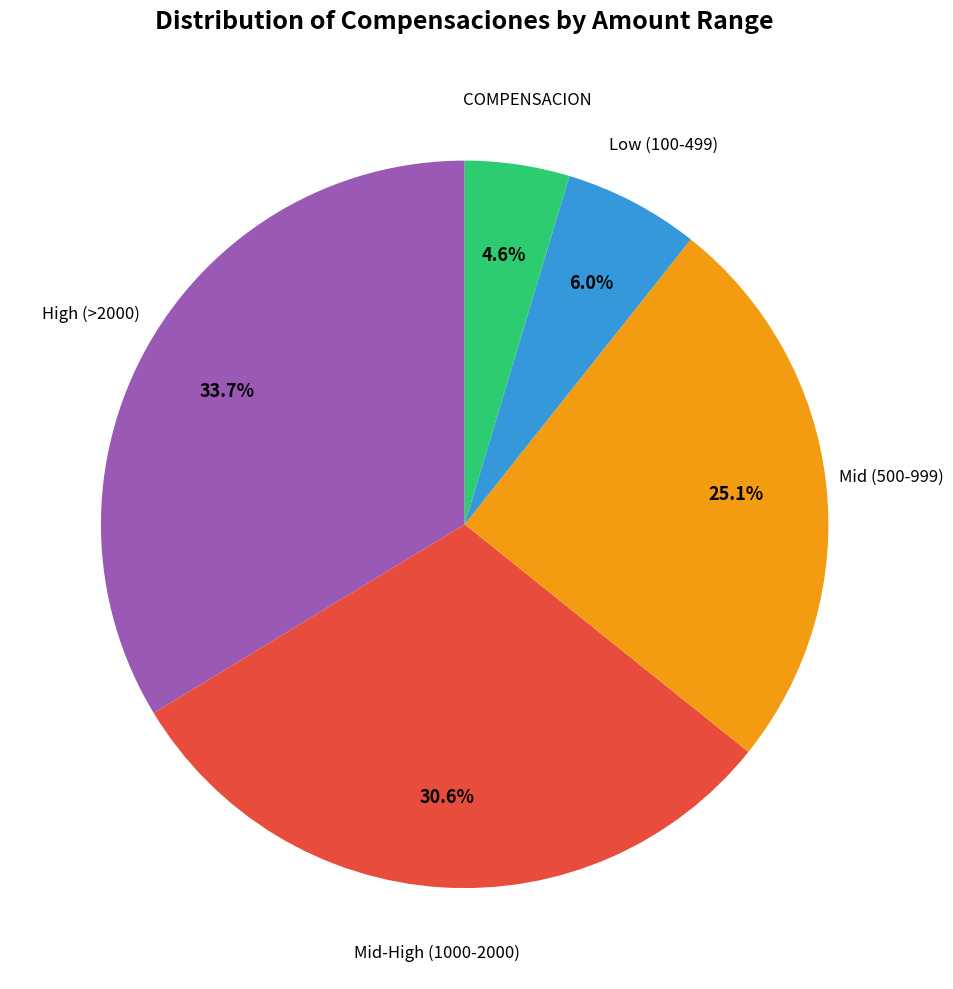

Is there any slice that represents more than half of the pie?

No